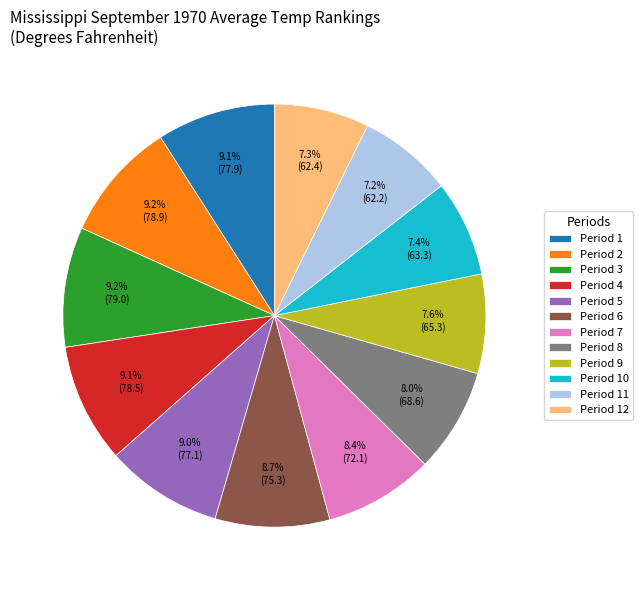

Does any single category account for the majority?

No